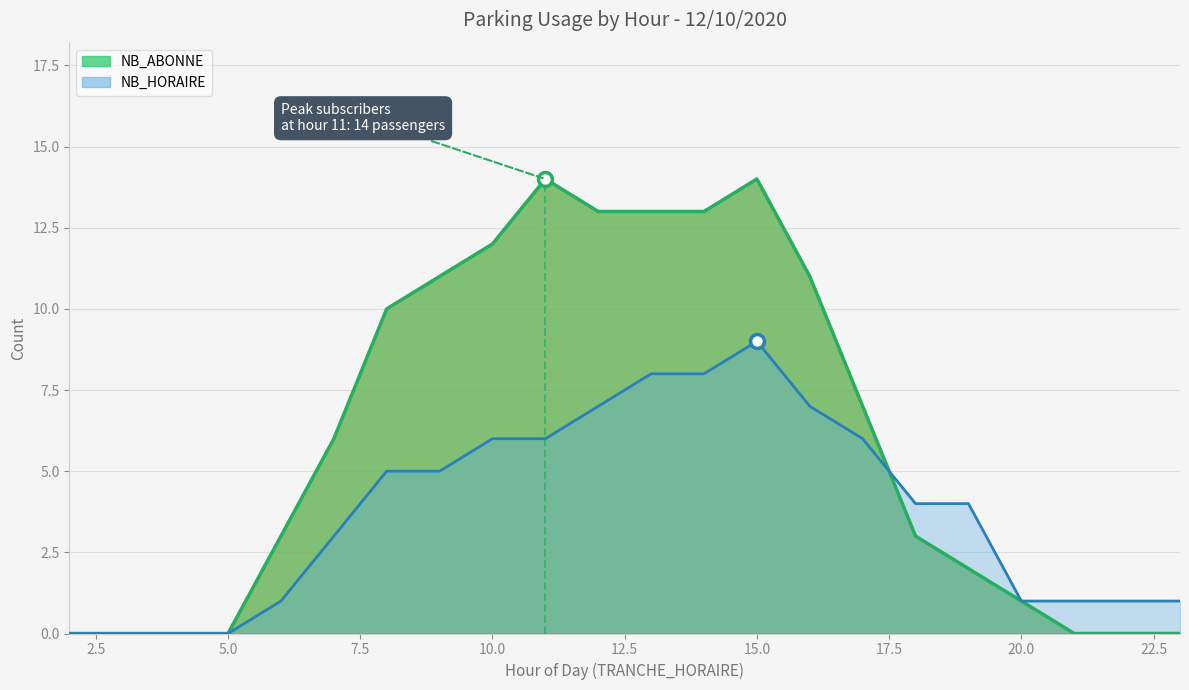

Which series reaches the maximum Y coordinate?

NB_ABONNE